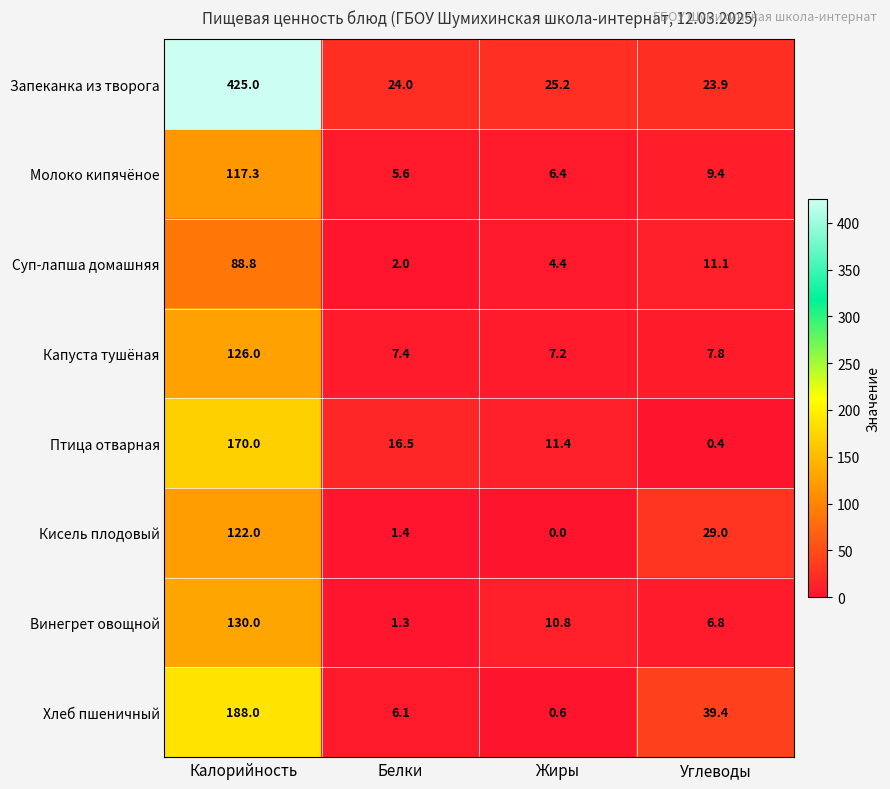

Which series has the largest total across all categories?

Запеканка из творога